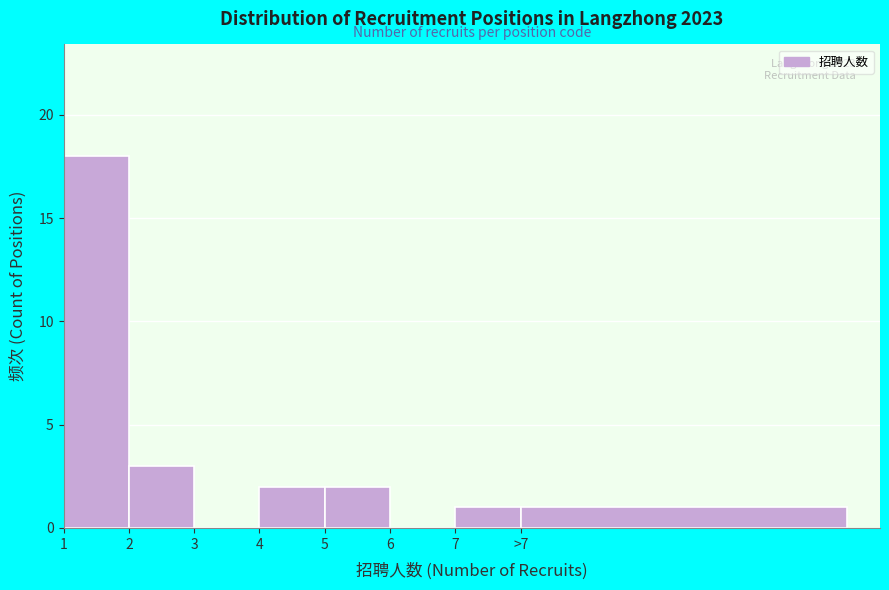

Reading right to left, extract all data points from this chart.

>7=1	7=1	6=0	5=2	4=2	3=0	2=3	1=18